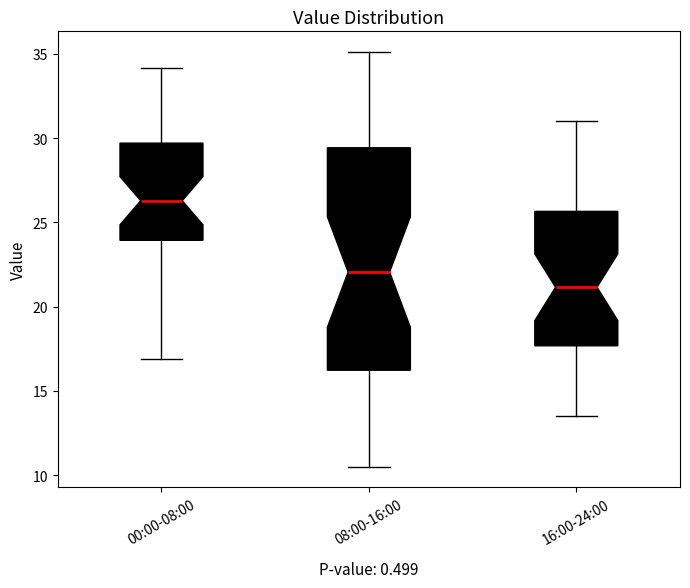

Where does the median line of the box for 16:00-24:00 sit on the y-axis? The values are not printed on the chart, so give them approximately, as read against the axis.

21.0